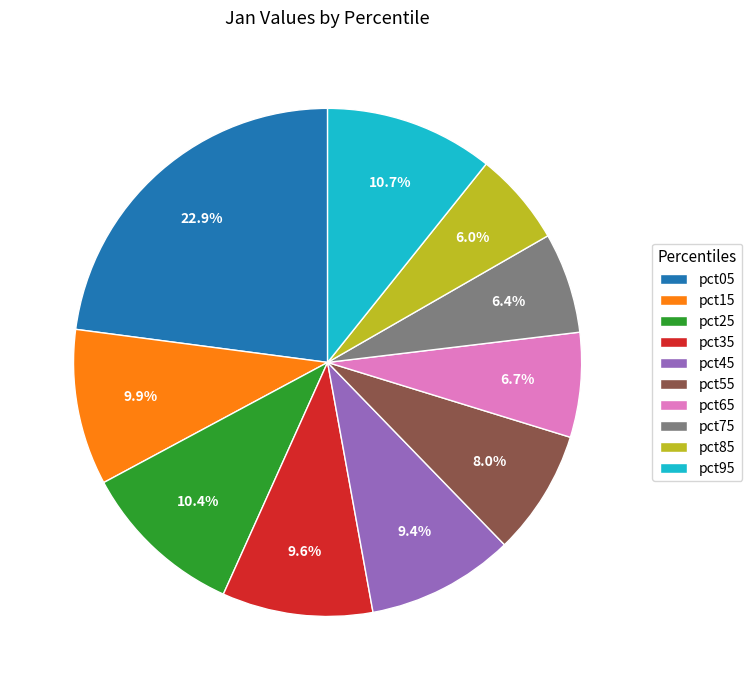

Combined, what portion of the pie is pct95 and pct35?

20.3%